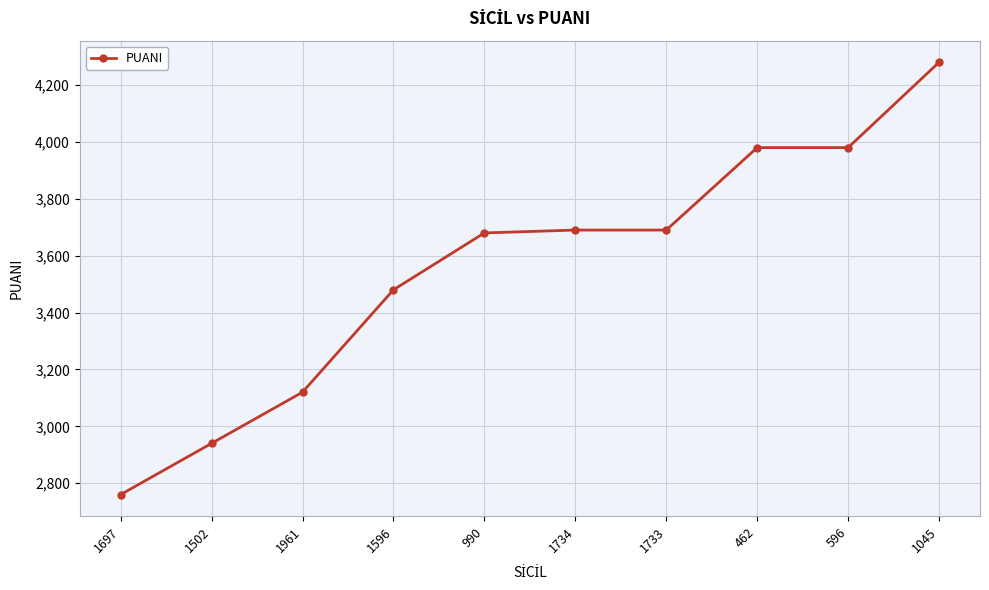

Count the number of categories in the chart.

10